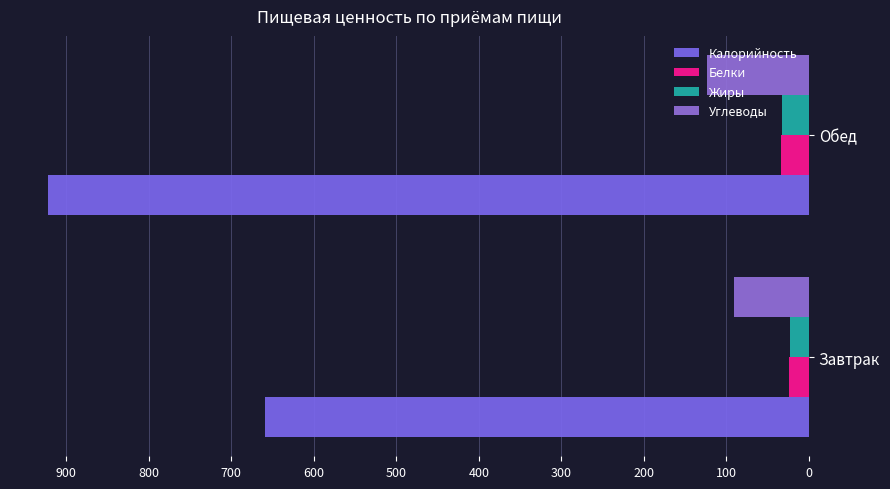

Which series has the largest range (max minus min)?

Калорийность